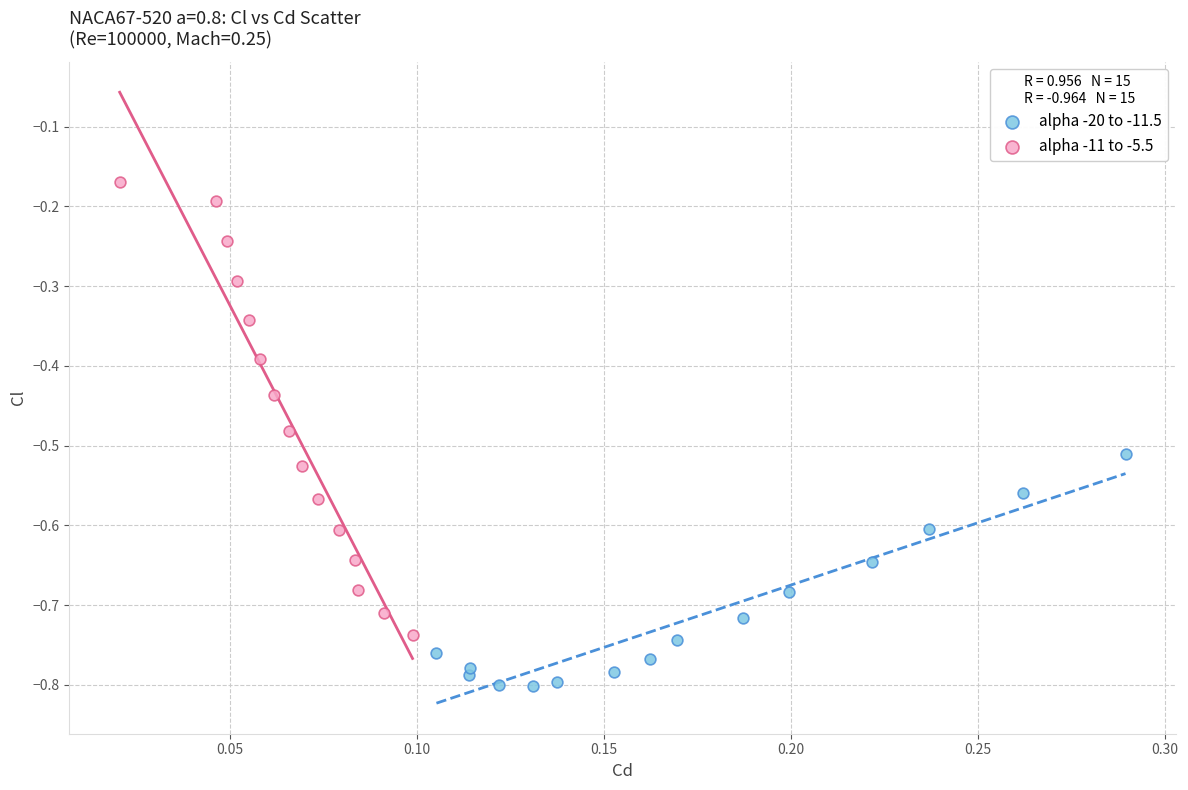

Which series contains the highest Y value?

alpha -11 to -5.5